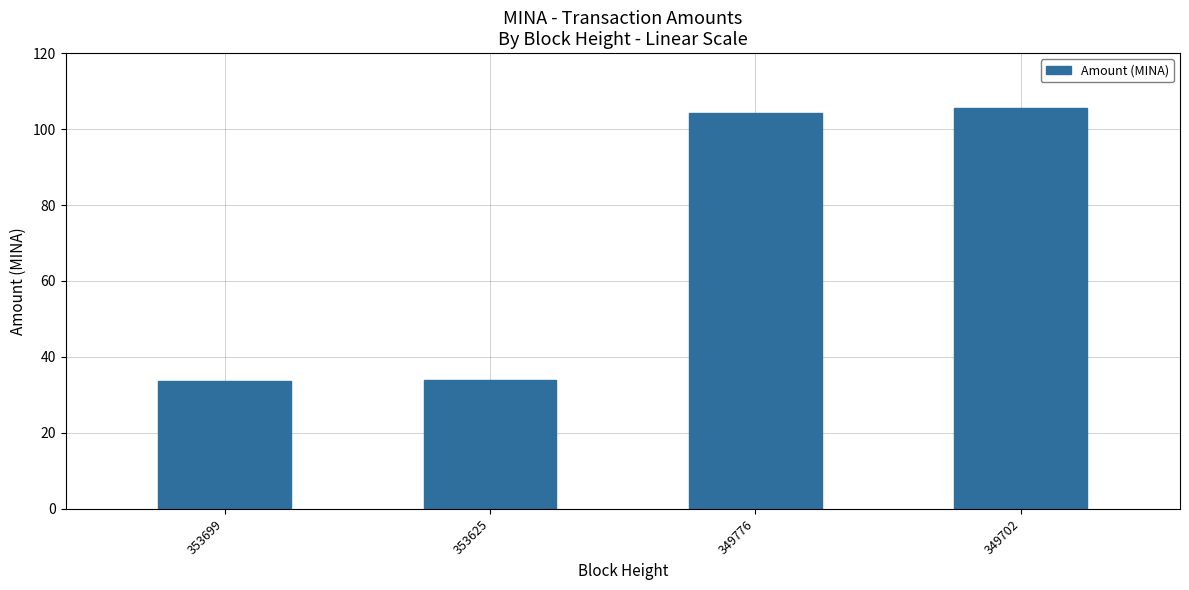

How many series are shown in this chart?

1